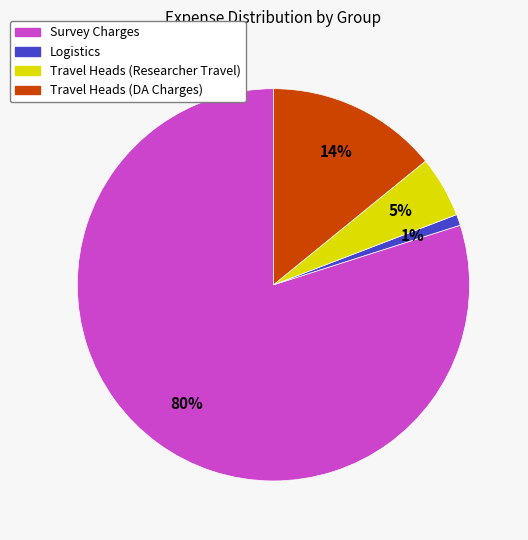

True or false: Travel Heads (Researcher Travel) accounts for 15% of the total.

False